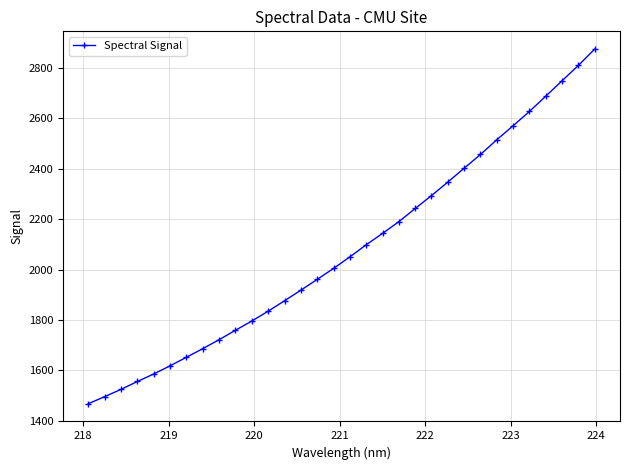

What is the difference between the second highest and minimum values?

1341.5